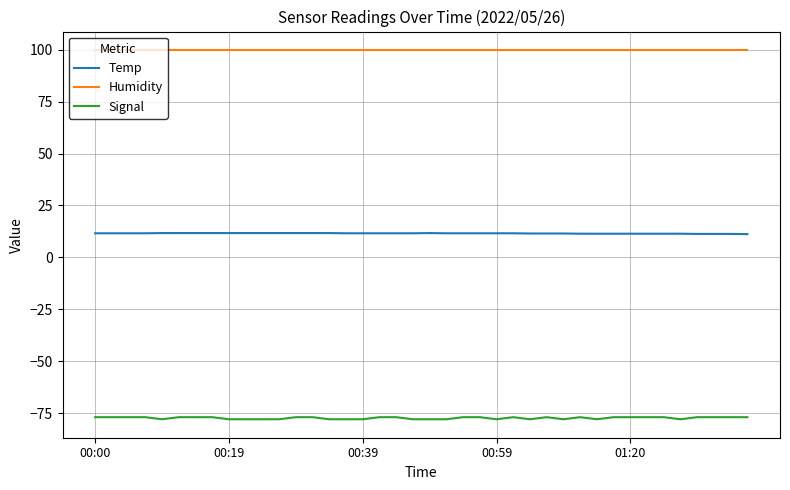

Rank the series by their average value, from lowest to highest.

Signal, Temp, Humidity